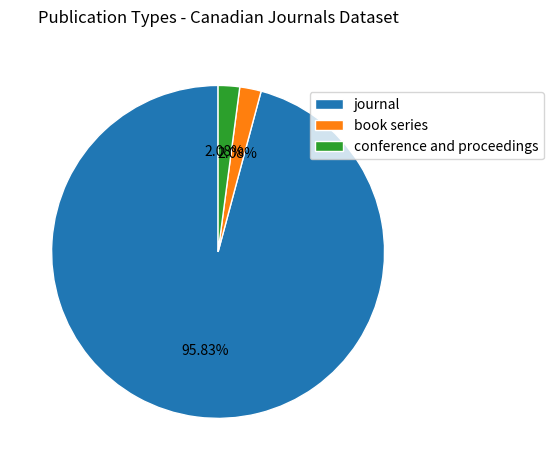

Approximately how many times larger is the value at book series compared to conference and proceedings?

1.0